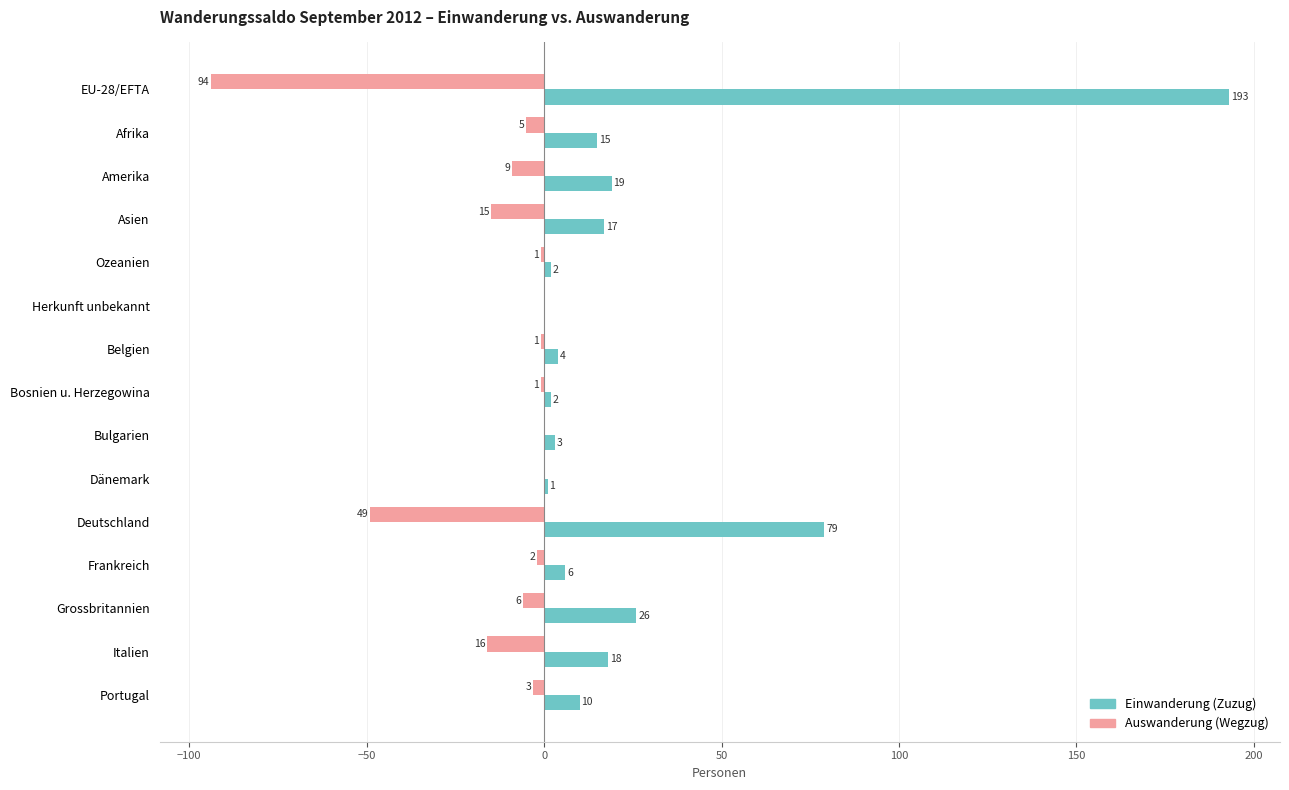

The value of Einwanderung (Zuzug) at Italien is 18. True or false?

True